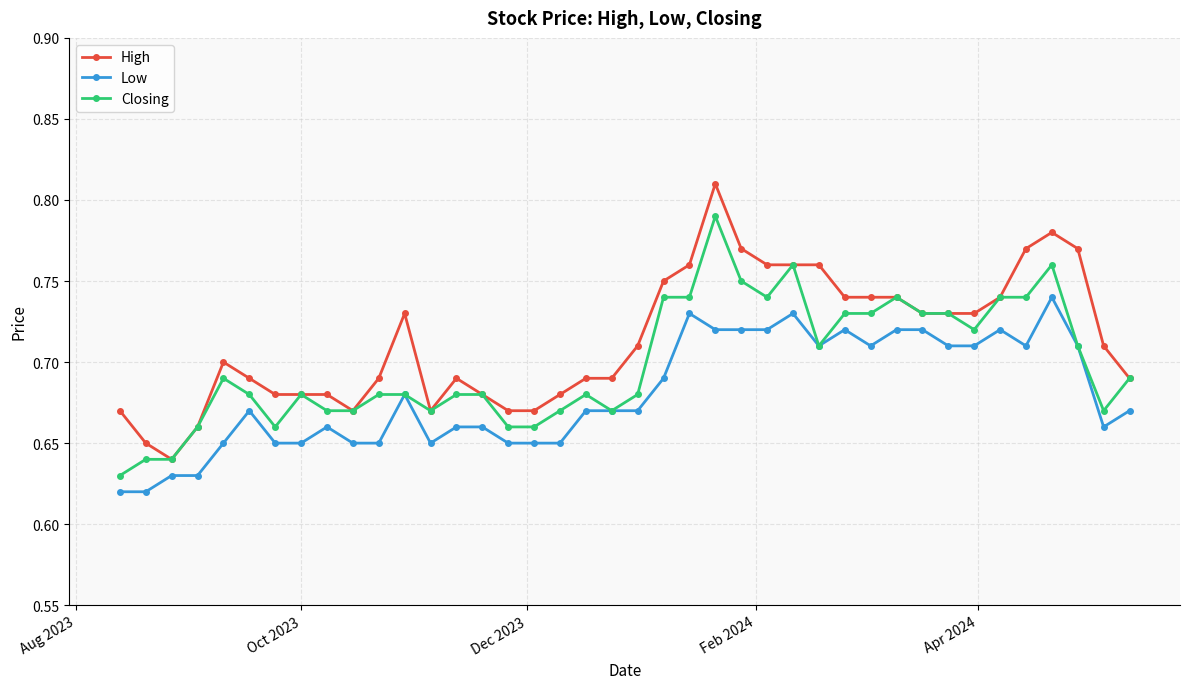

Which series has the largest total across all categories?

High